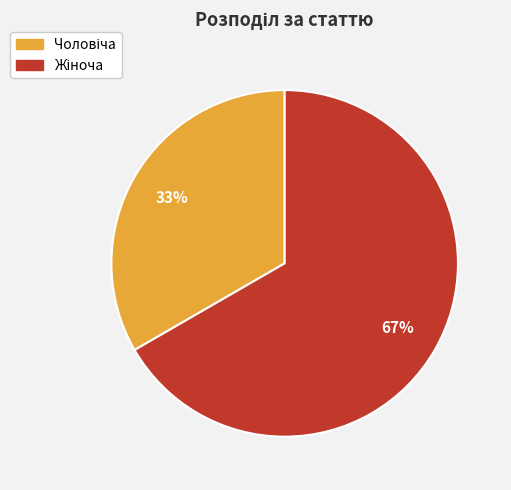

To the nearest percent, what is the average slice percentage?

50%